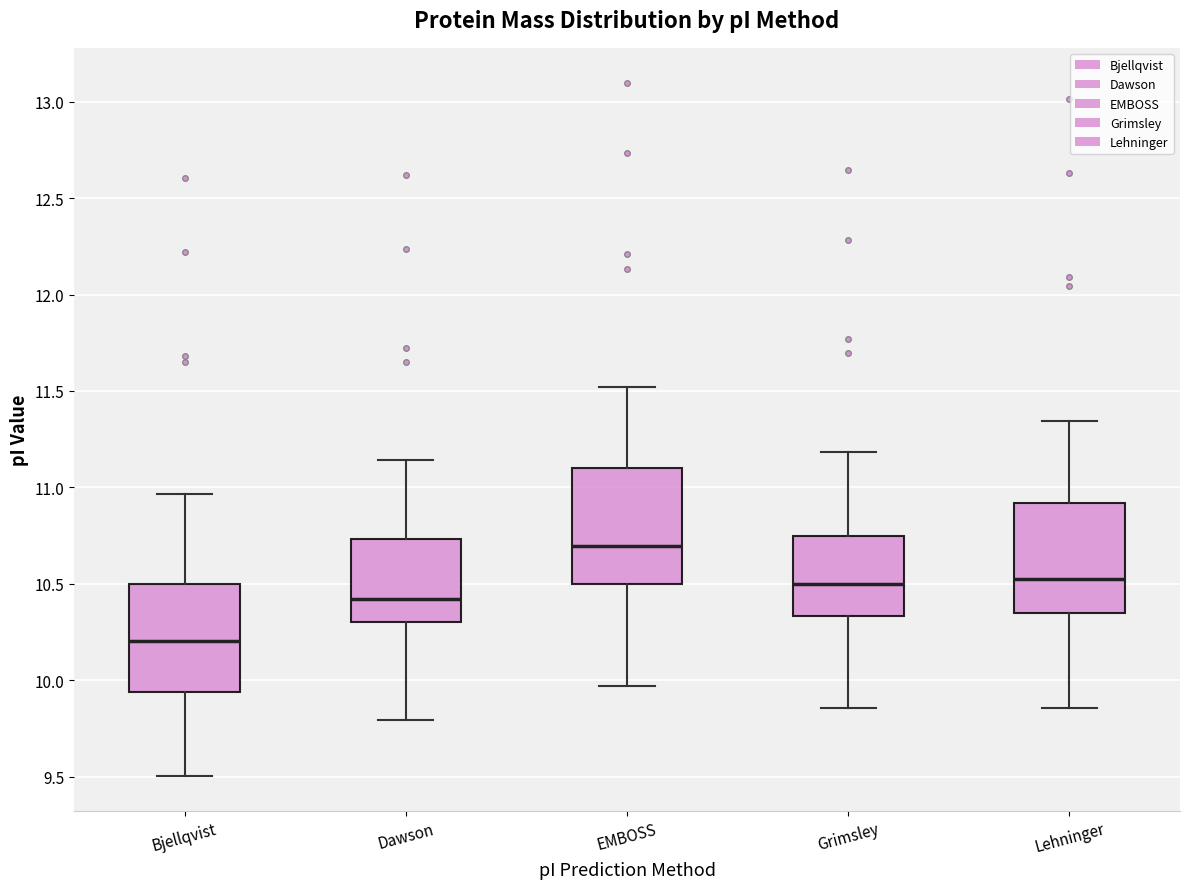

Where is the upper edge of the box for Dawson on the y-axis? The values are not printed on the chart, so give them approximately, as read against the axis.

10.75